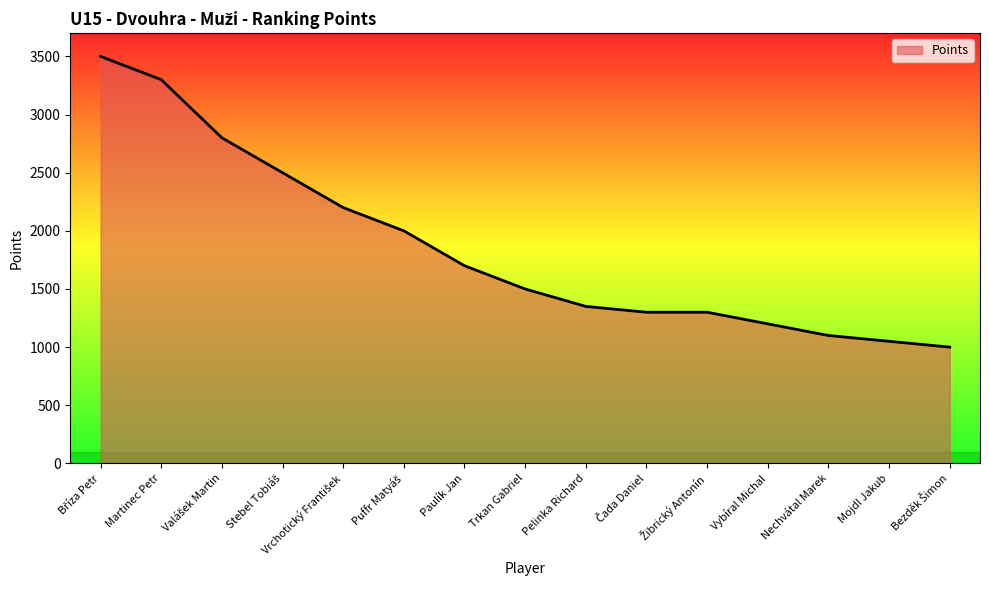

What value does the data have at Pelinka Richard, to the nearest 10?

1350